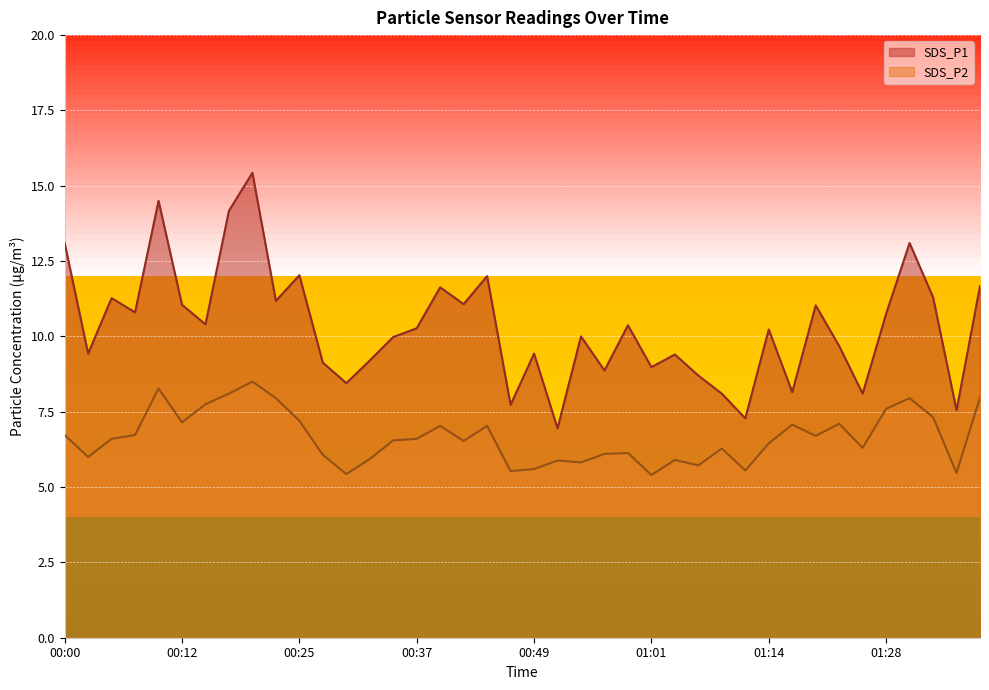

True or false: SDS_P2 and SDS_P1 intersect in this chart.

False